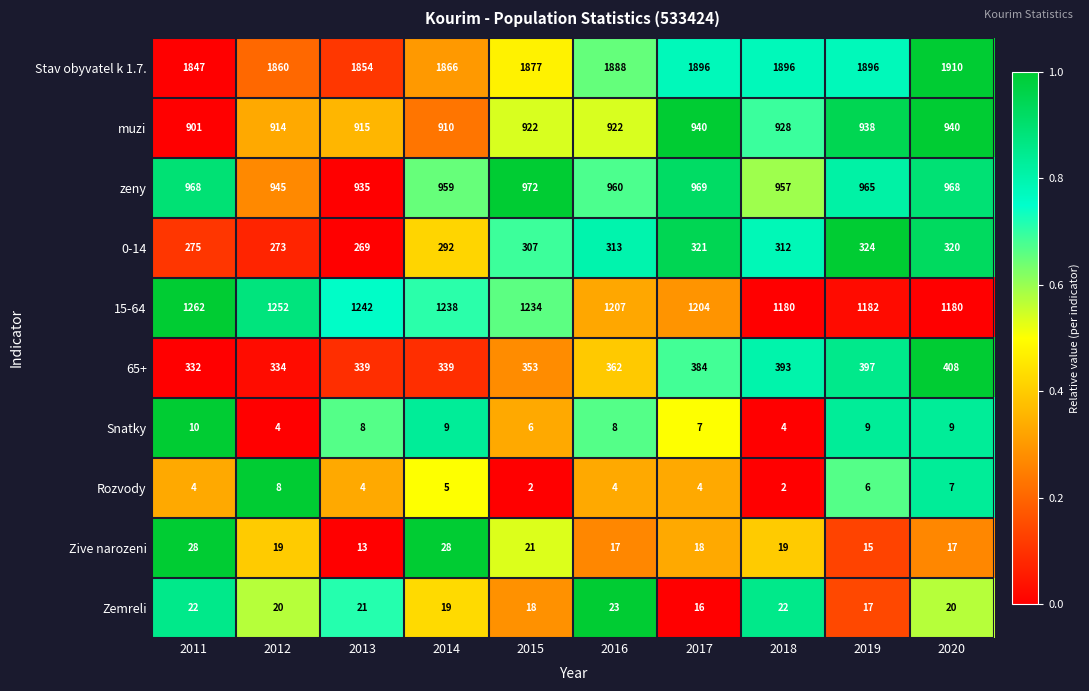

What is the sum of all Zive narozeni values?

195